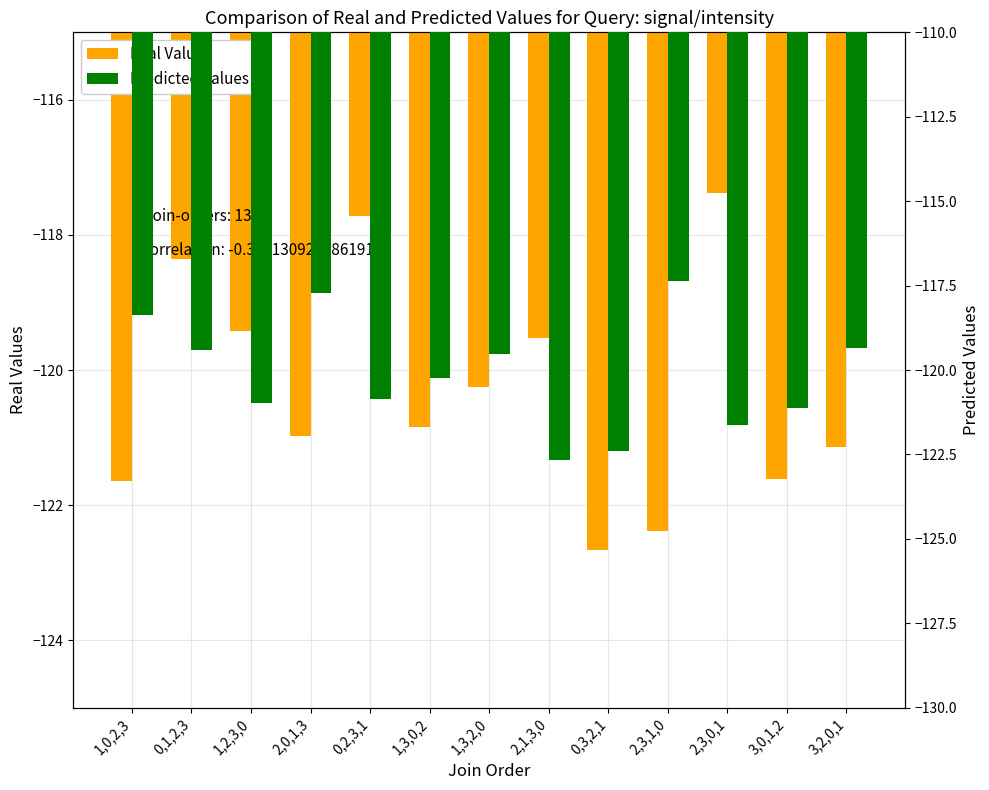

Rank the series by their maximum value, from lowest to highest.

Real Values, Predicted Values